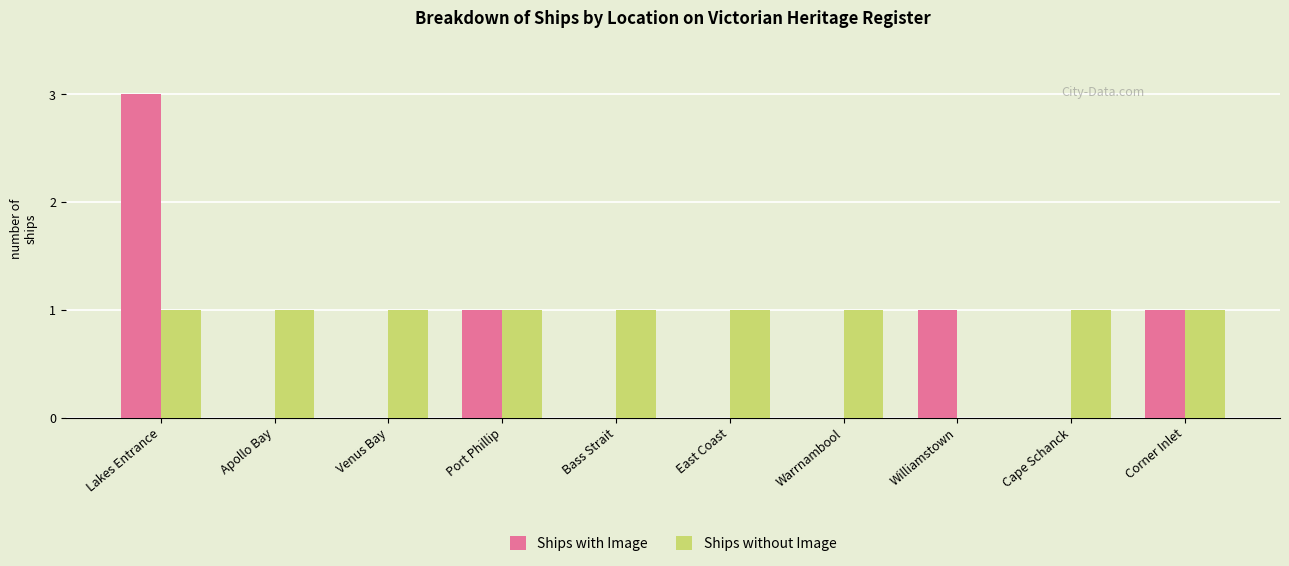

Which series has the largest total across all categories?

Ships without Image